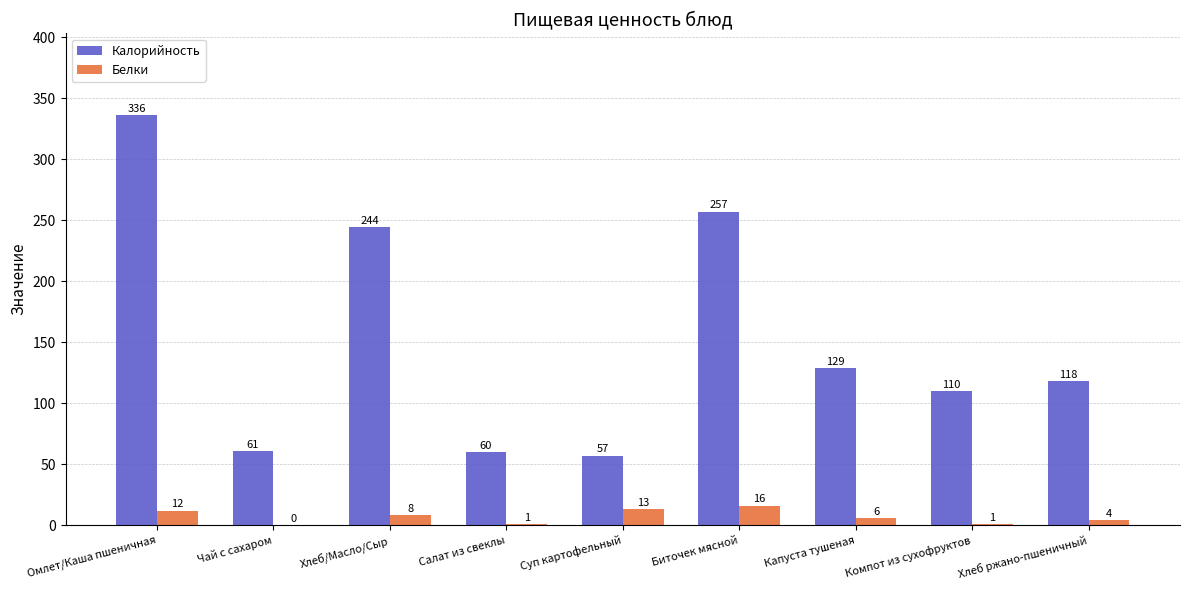

Count the number of categories in the chart.

9